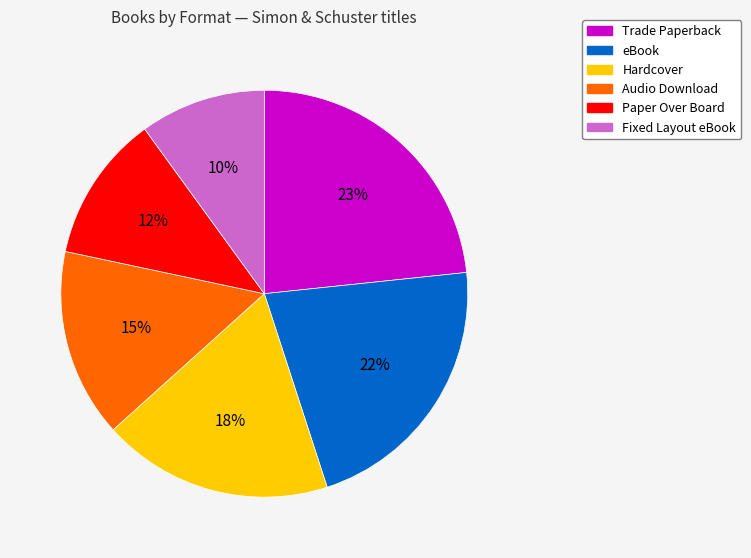

Is the sum of Hardcover and Audio Download greater than half?

No